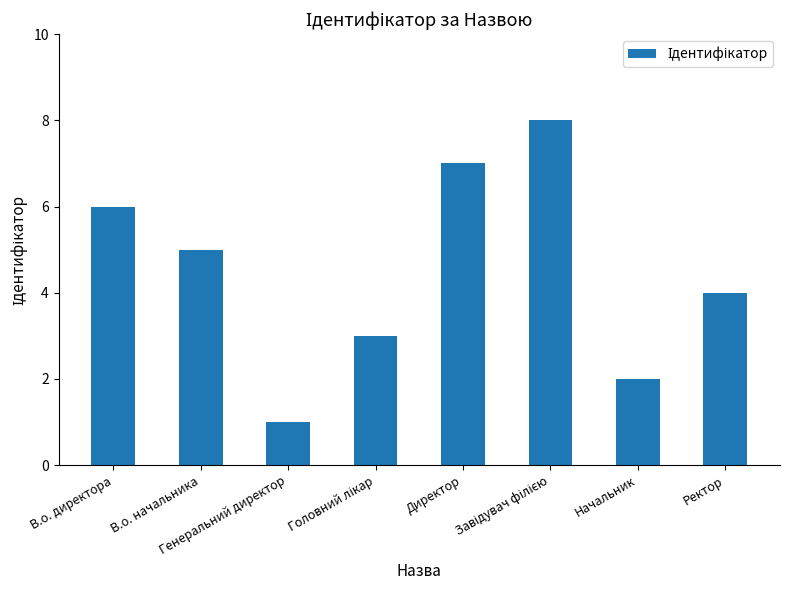

Reading left to right, transcribe all the data shown in this chart.

6	5	1	3	7	8	2	4